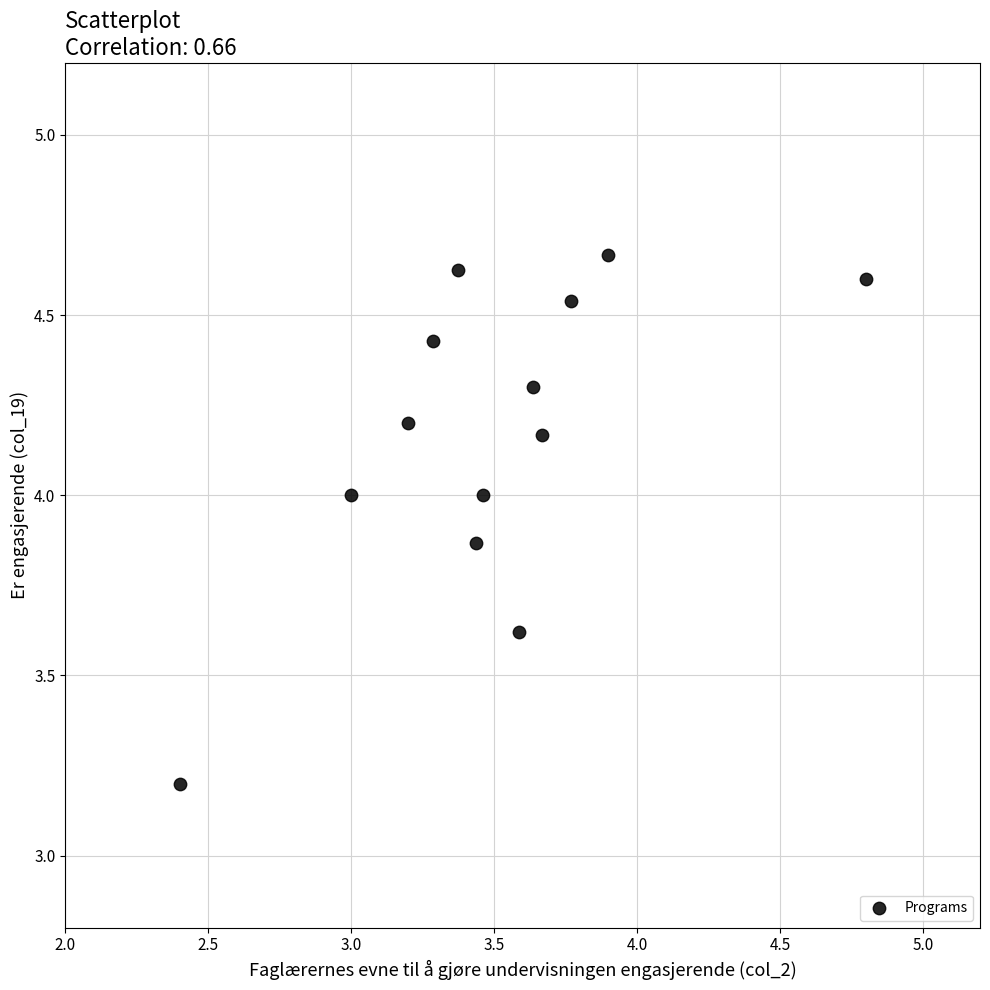

What is the range of Y values (max minus min)?

1.5